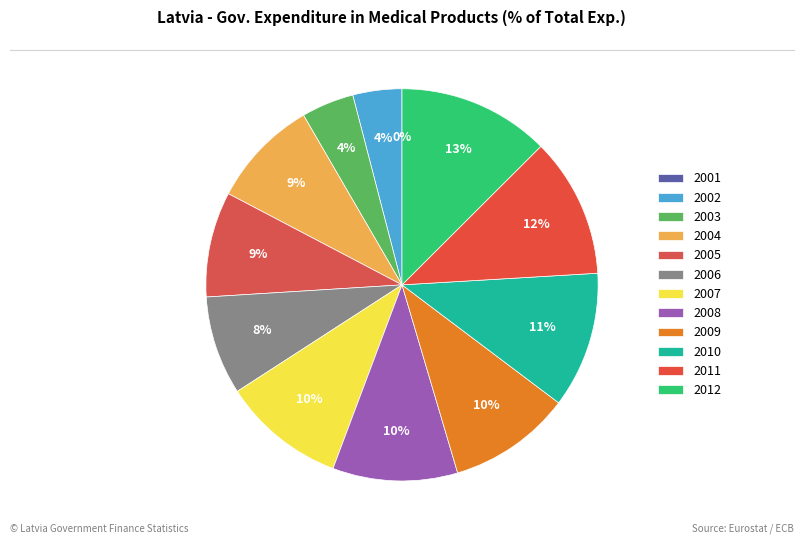

Between 2001 and 2011, which is larger?

2011